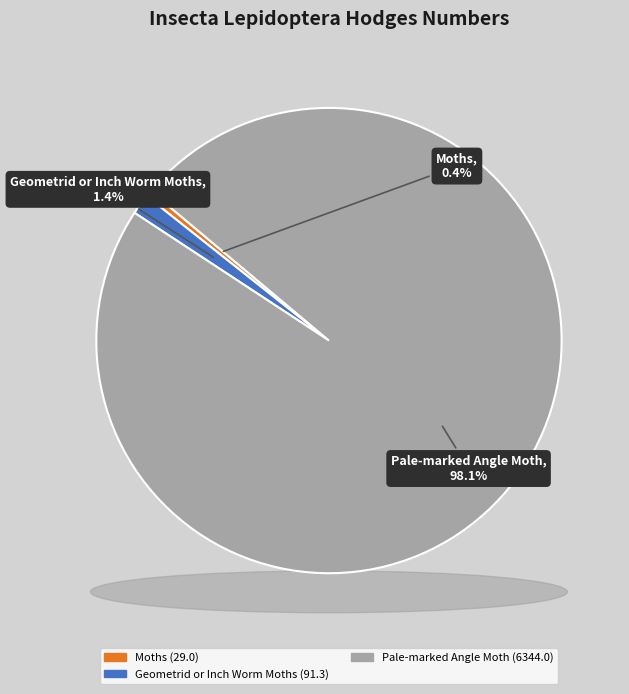

Is it true that Moths is 0% of the pie?

True